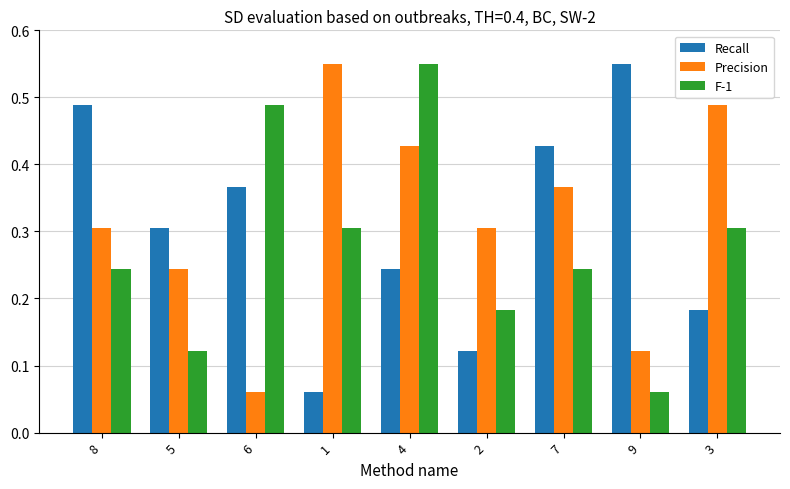

At which label does F-1 reach its peak?

4